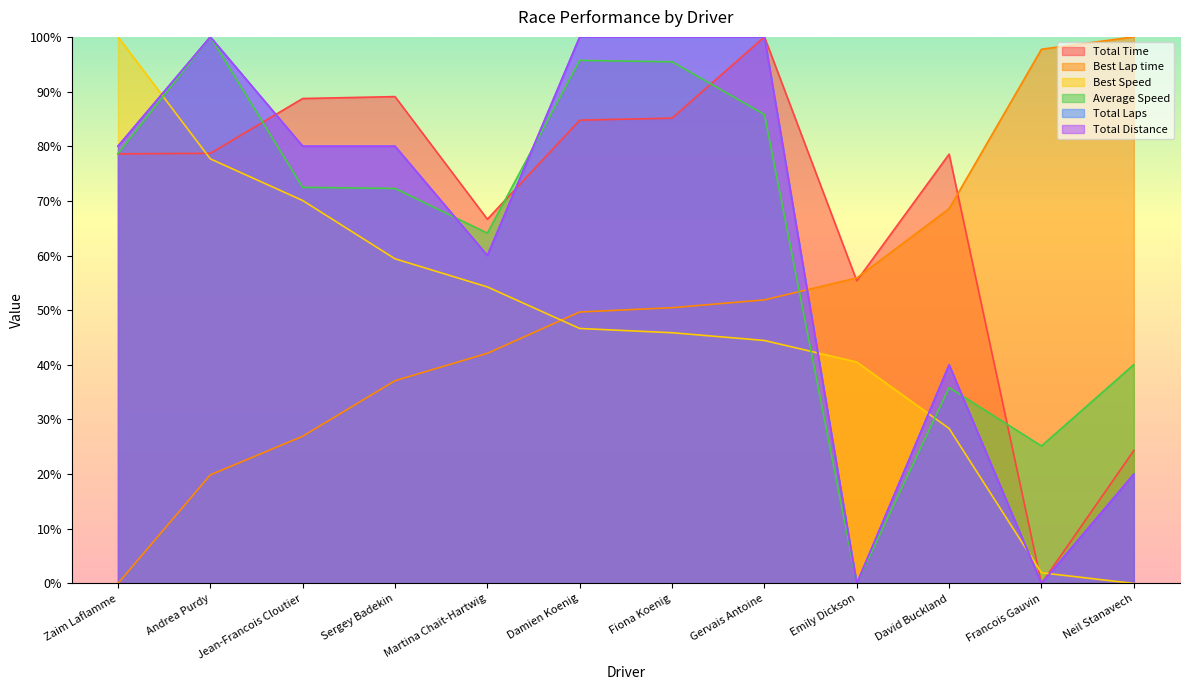

At how many categories does at least one series exceed 22?

12